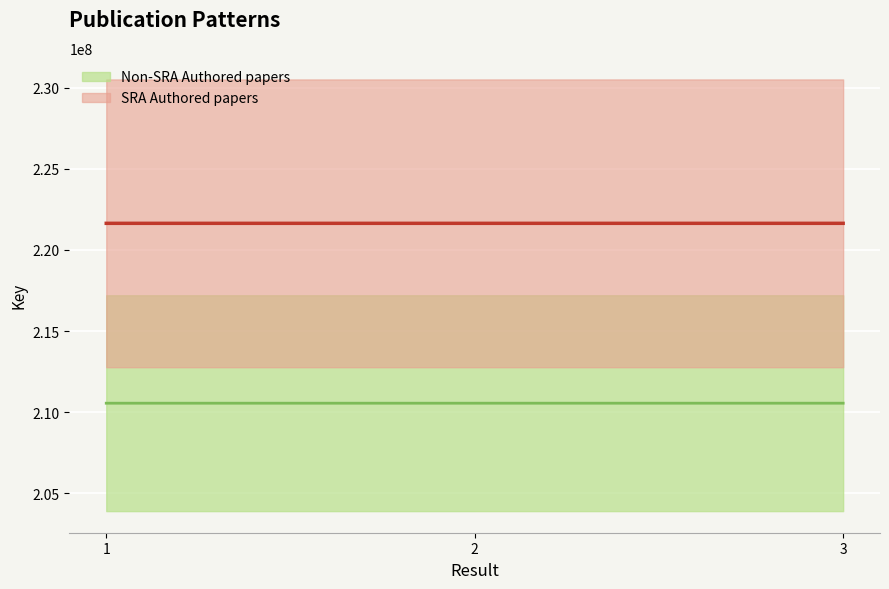

True or false: the data shows 119048188.7 at 2.

False